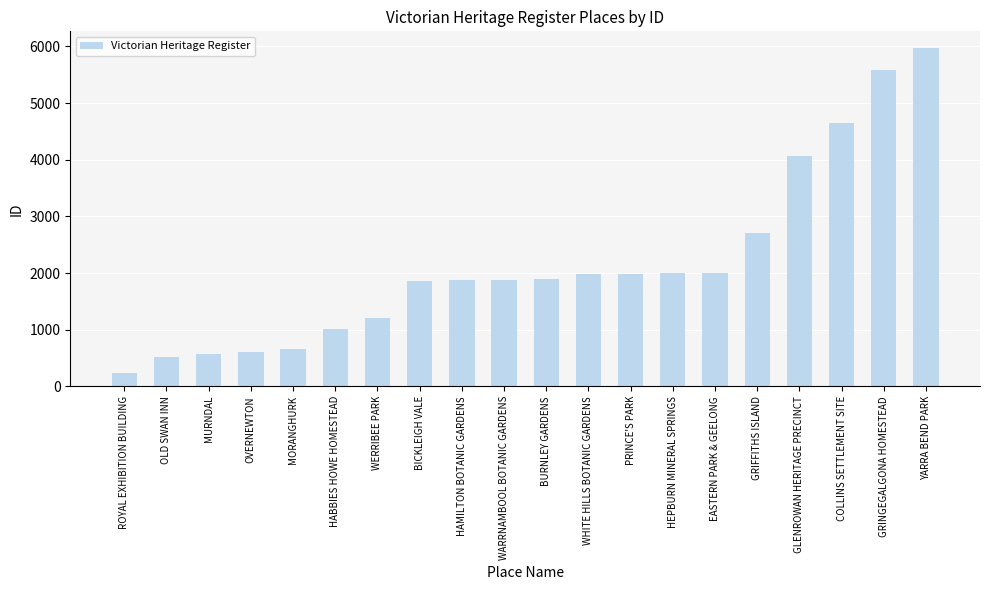

How many data points are less than 1892?

10